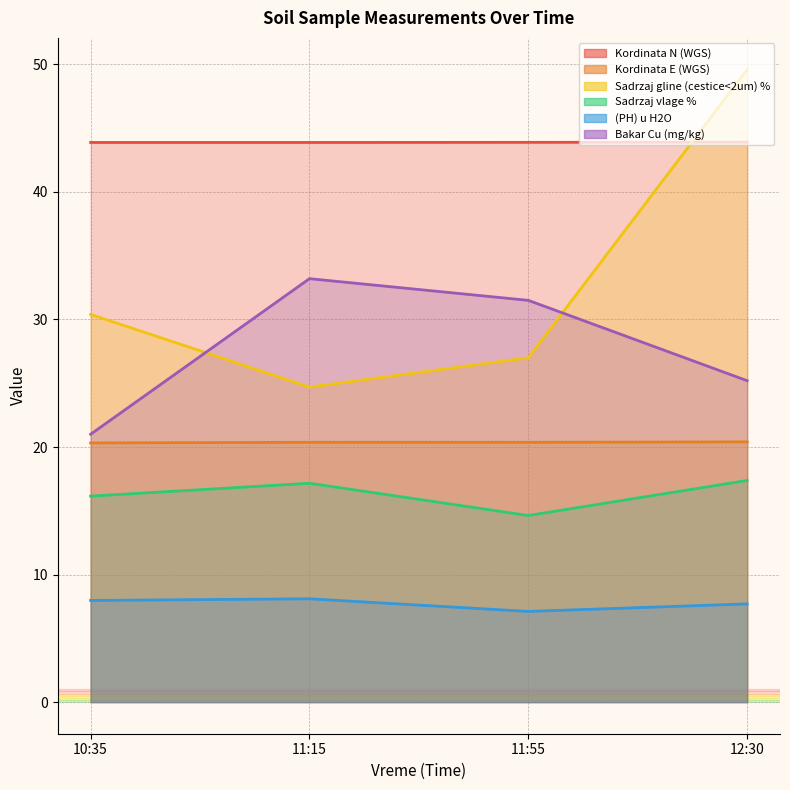

How many lines are shown in the chart?

6